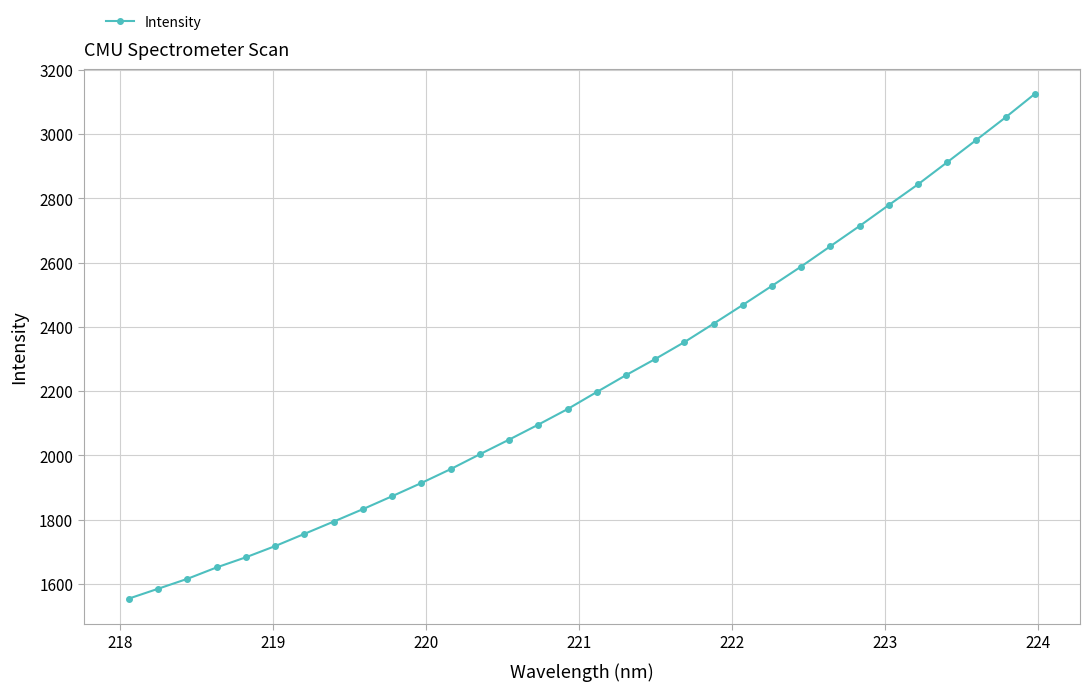

What is the value of the 29th point from the left?

2912.1